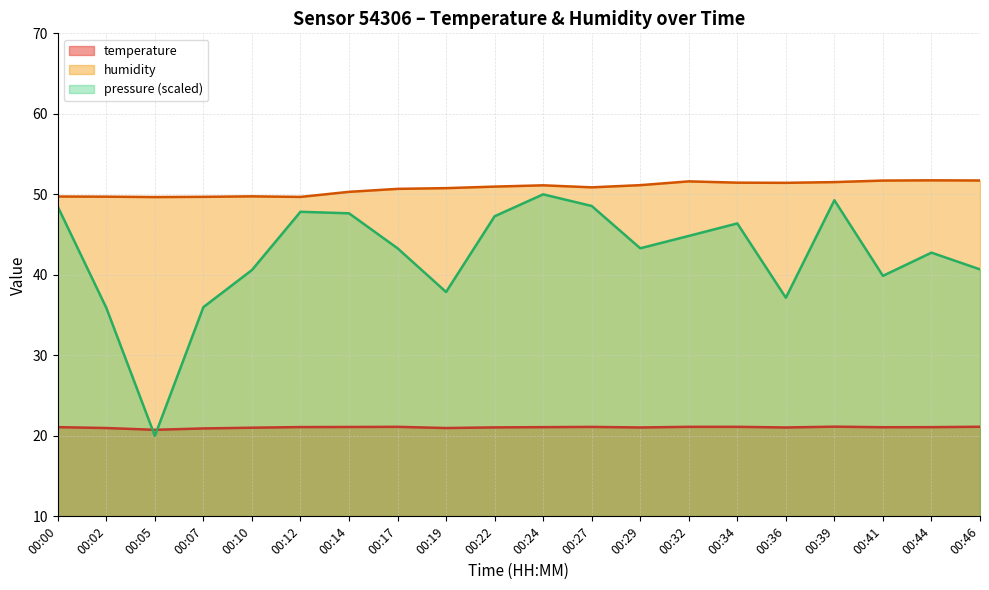

What is the lowest value of the humidity series?

49.7